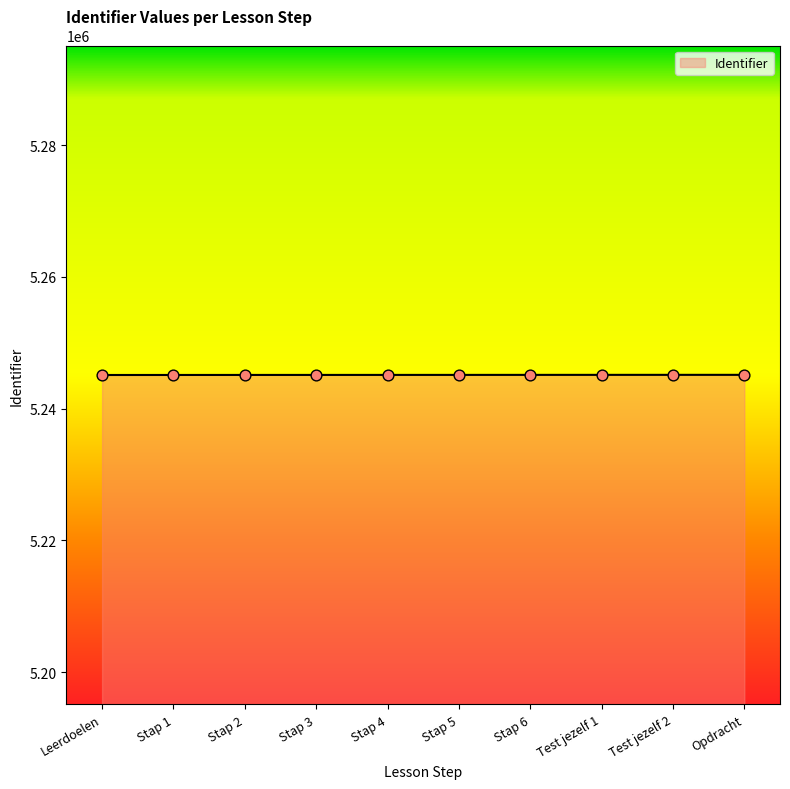

What is the ratio of the value at Stap 4 to the value at Stap 2?

1.0